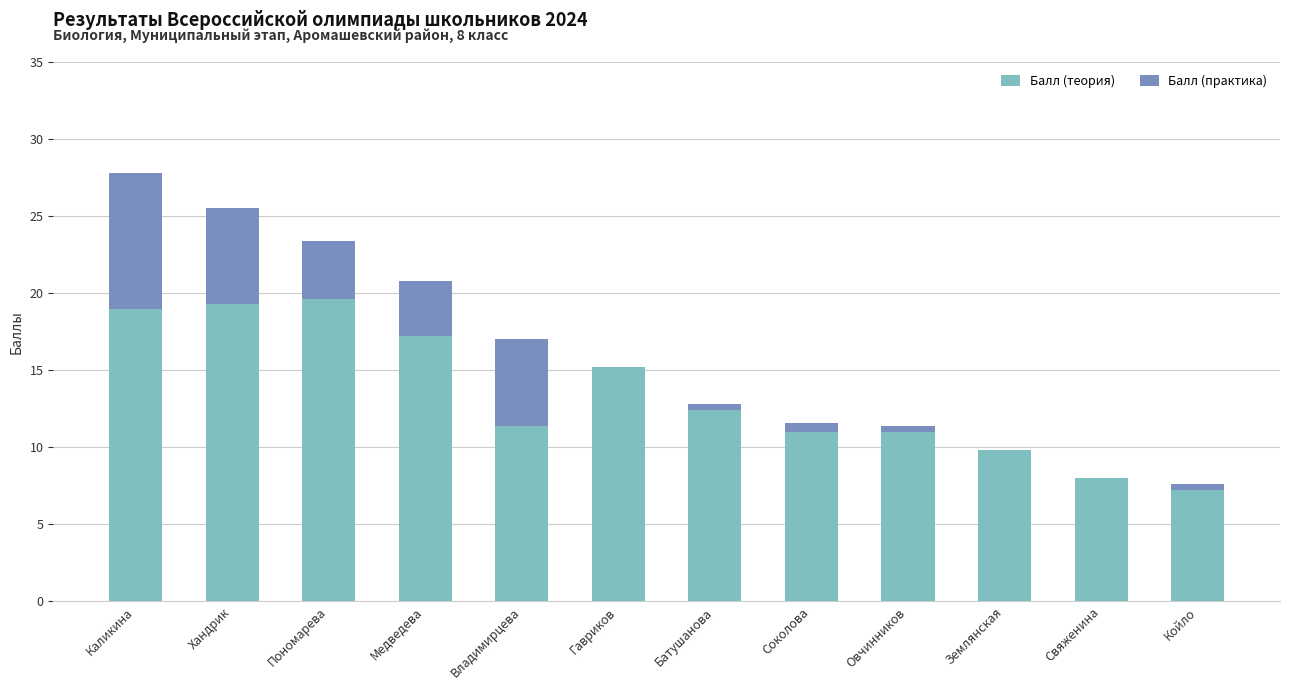

What is the sum of all Балл (теория) values?

161.1